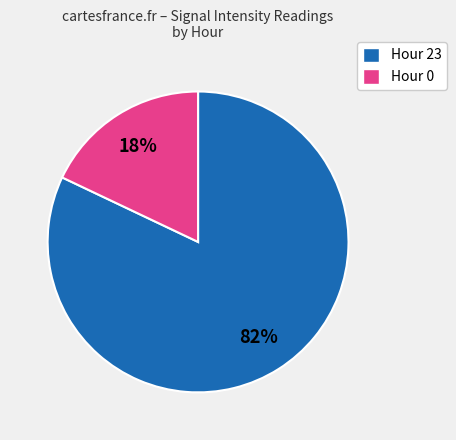

Which category has the smallest portion of the pie?

Hour 0